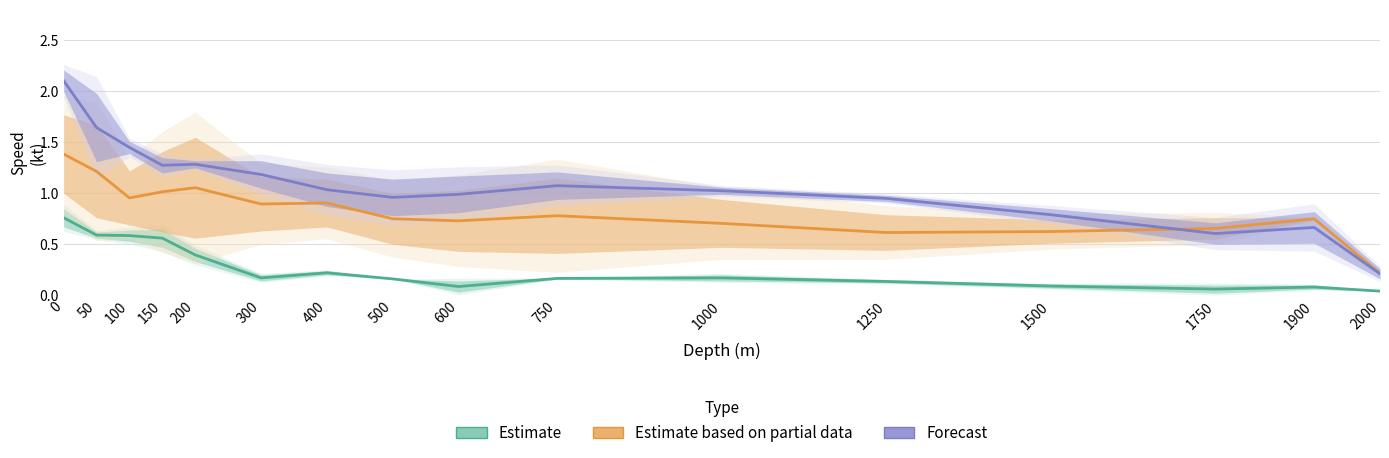

How many lines are shown in the chart?

3